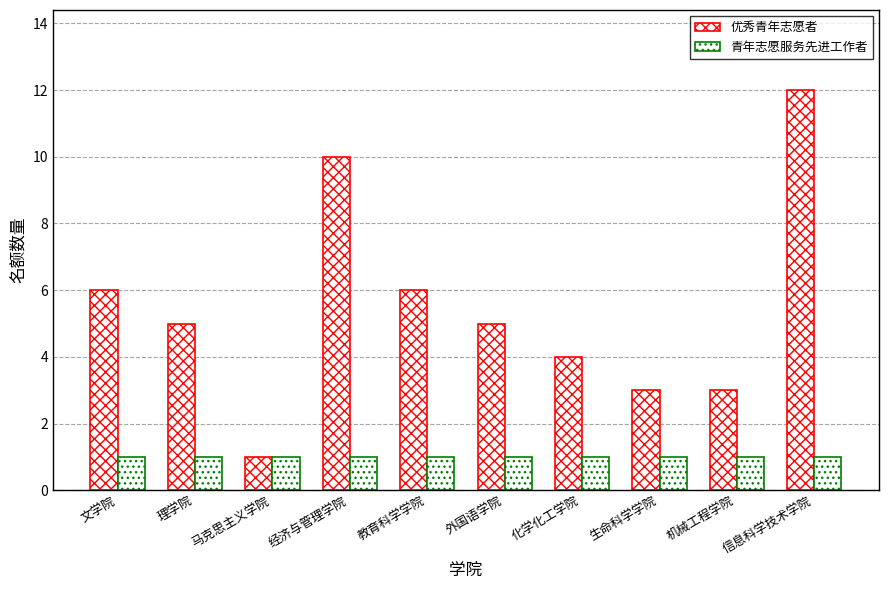

The value of 优秀青年志愿者 at 机械工程学院 is 1. True or false?

False